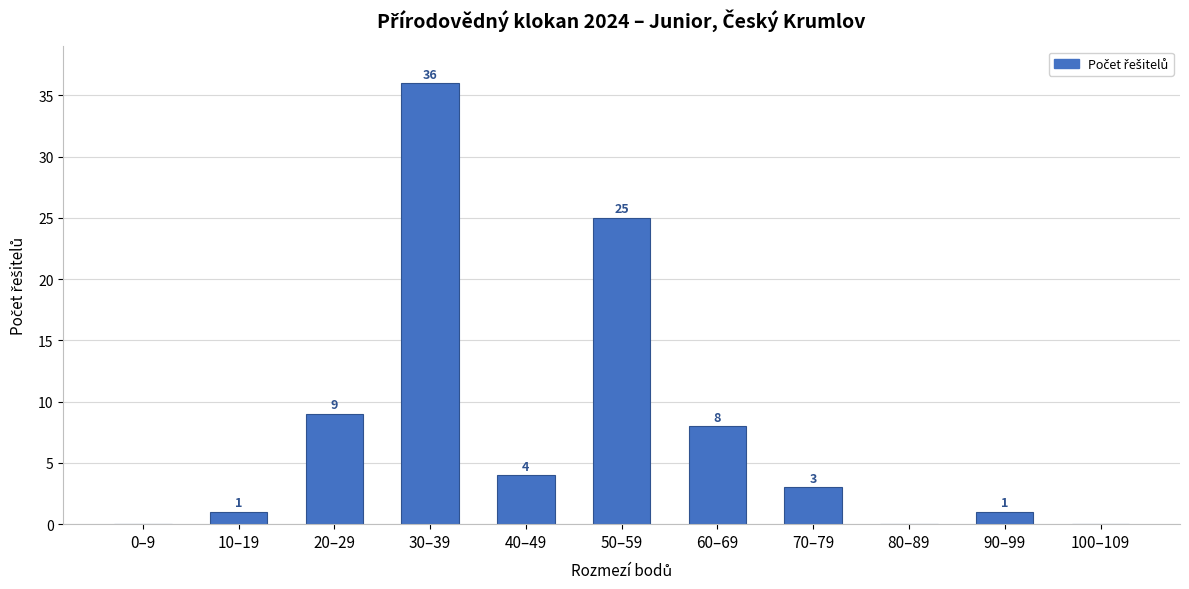

At which label does the data first exceed 3?

20–29